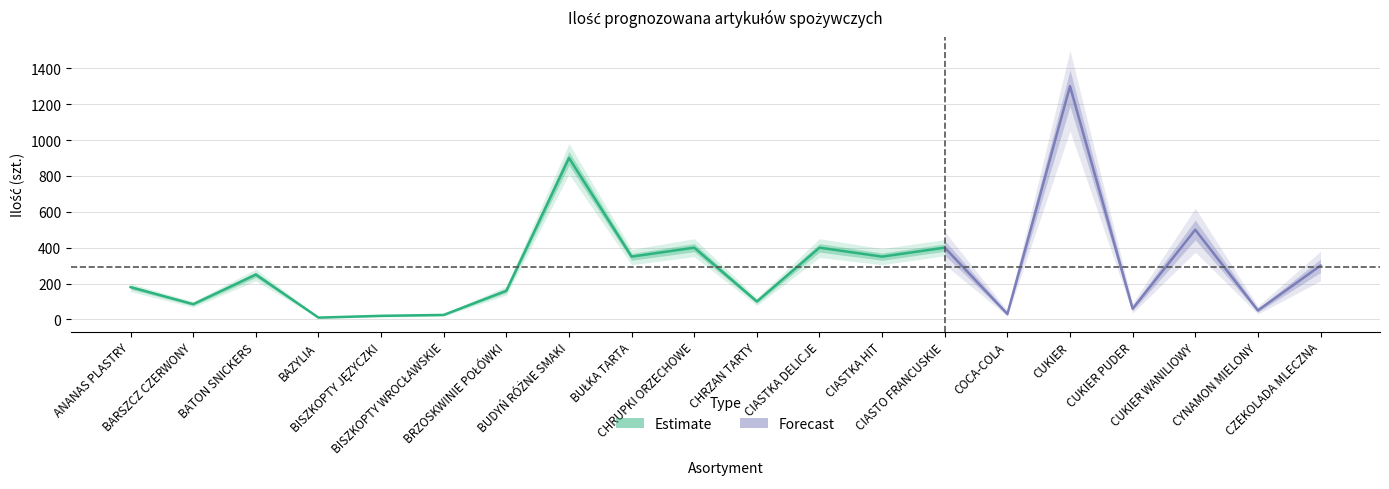

What is the label of the 18th point from the right?

BATON SNICKERS